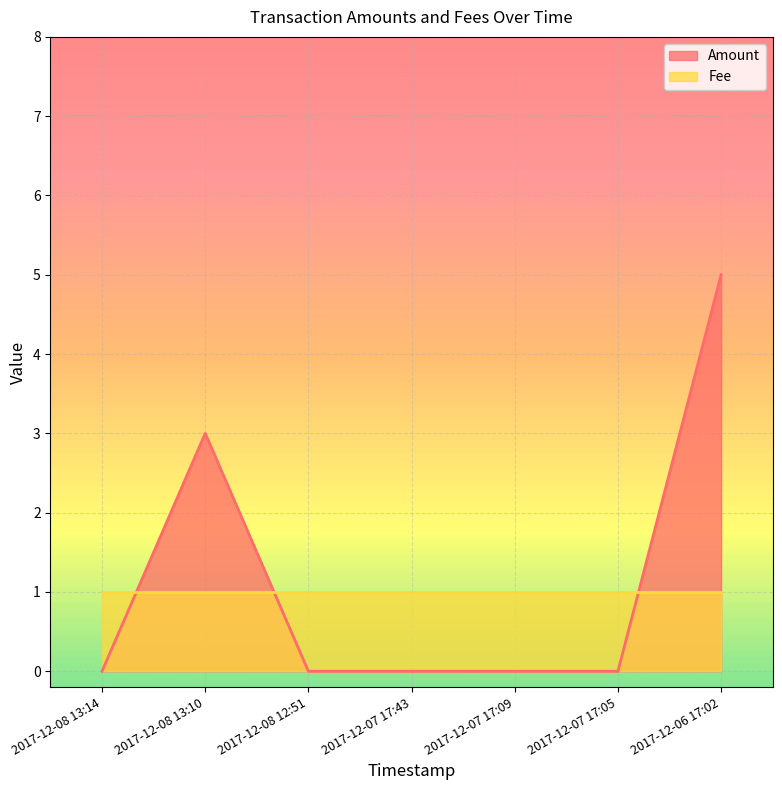

At which category does the chart reach its minimum across all series?

2017-12-08 13:14